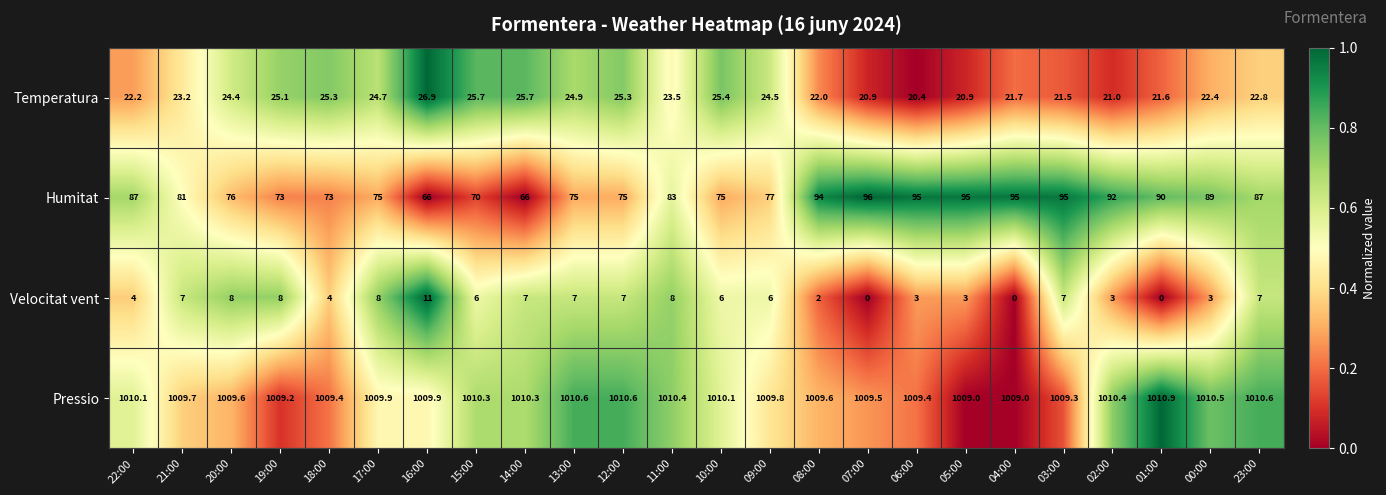

List the series in order of their peak value, lowest first.

Velocitat vent, Temperatura, Humitat, Pressio